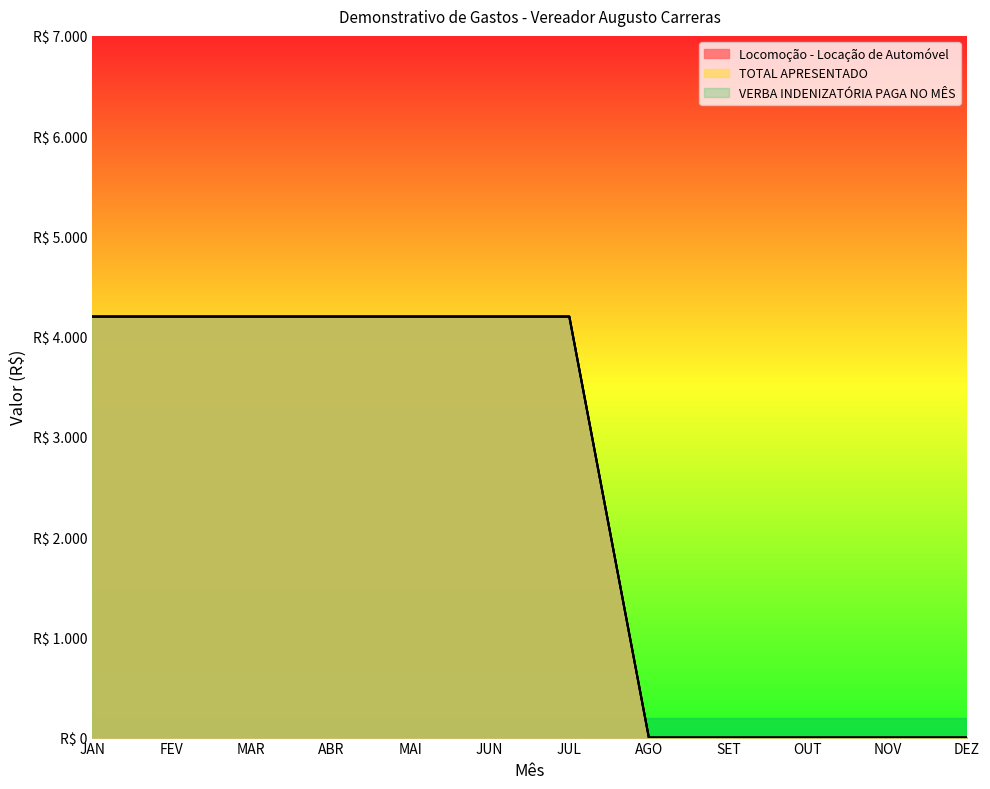

What is the label of the 9th point from the left?

SET